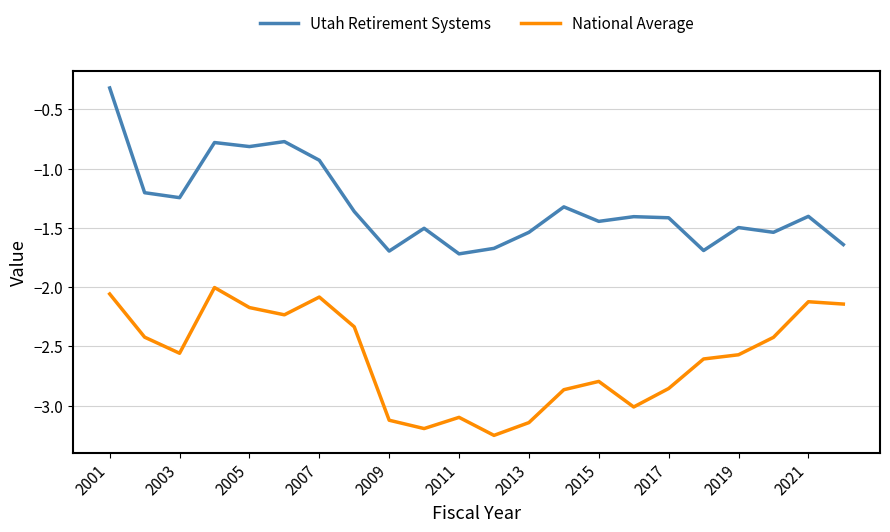

Does the chart display data point markers on the line(s)?

No